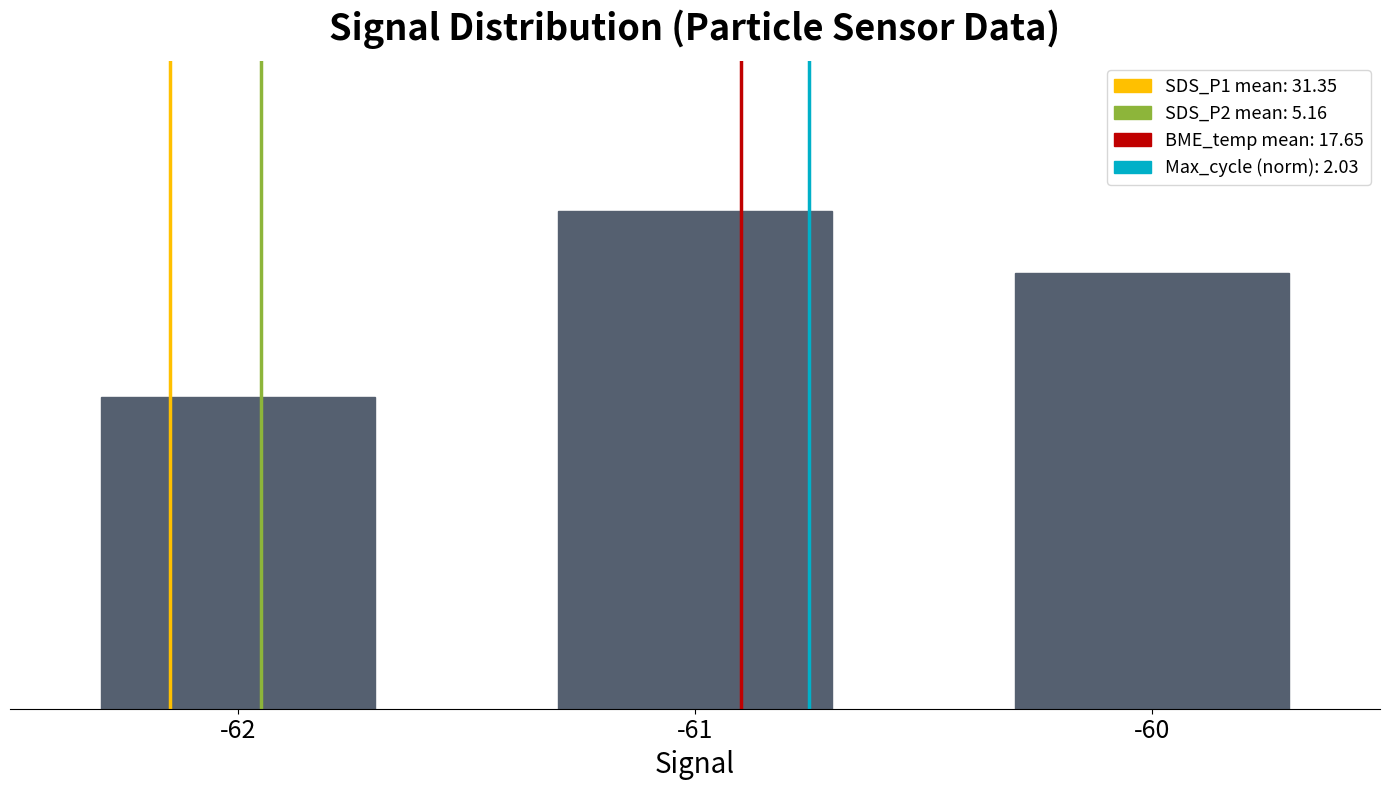

What is the greatest value displayed?

8